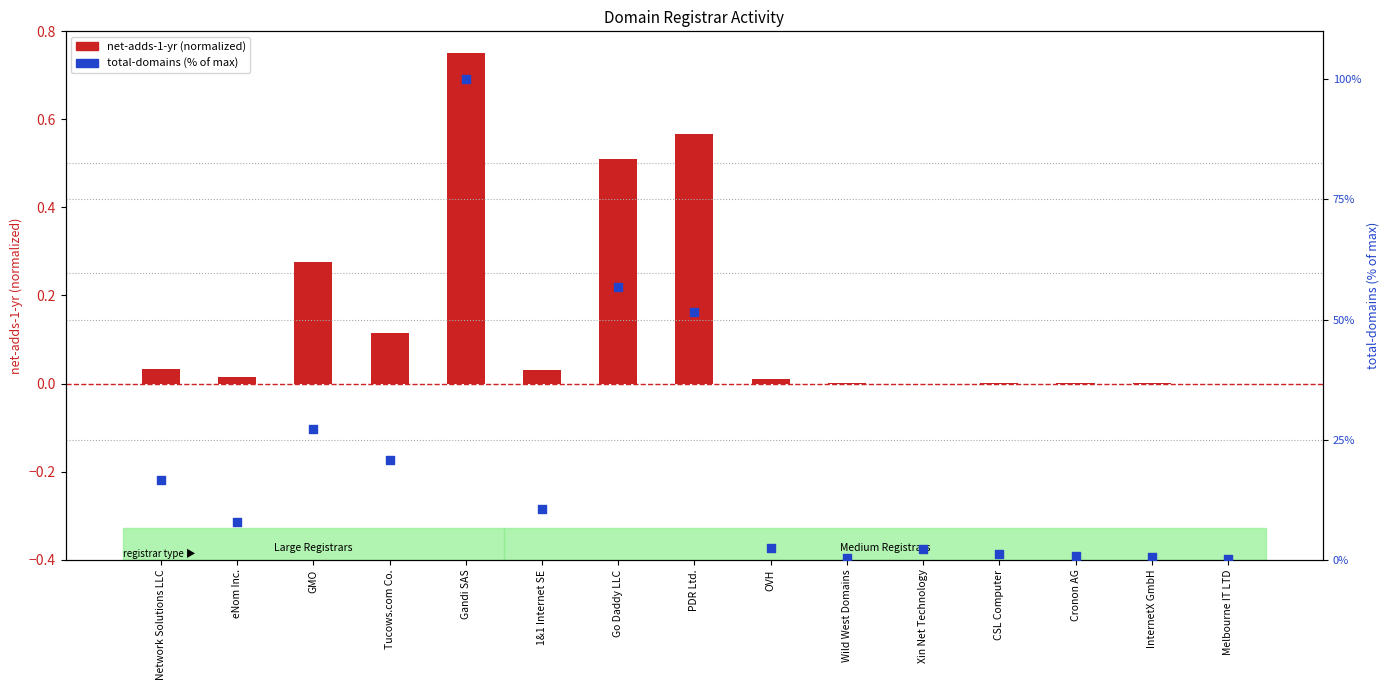

What are all the series names shown in the legend?

net-adds-1-yr (normalized), total-domains (% of max)